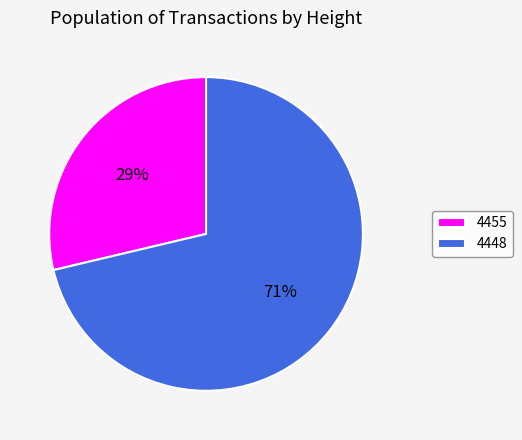

Which slice is the largest?

4448